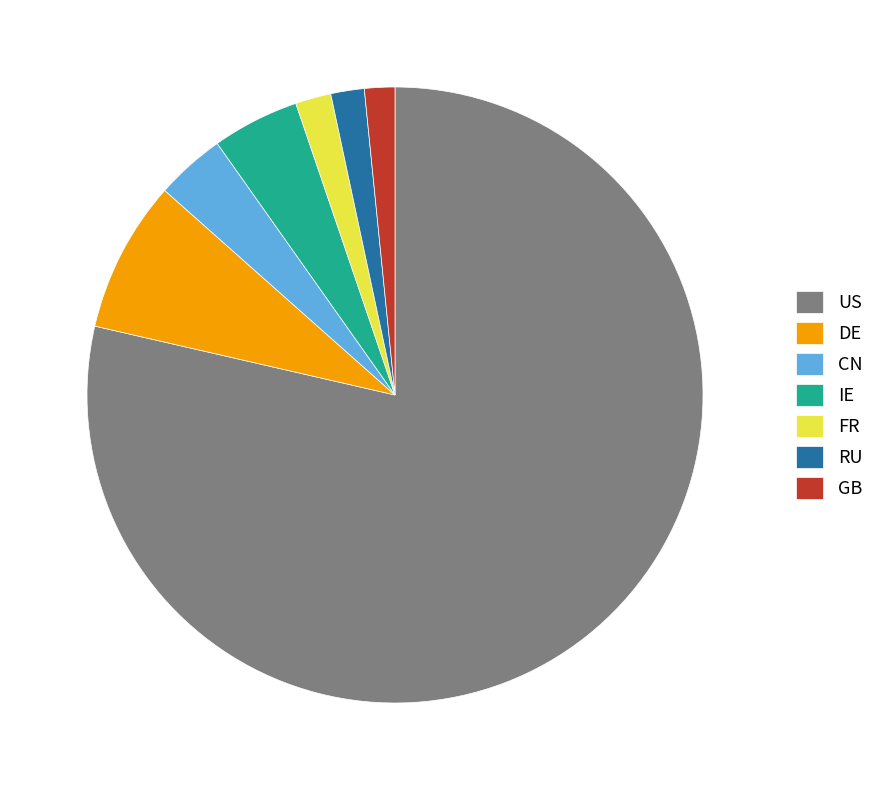

What is the majority slice?

US